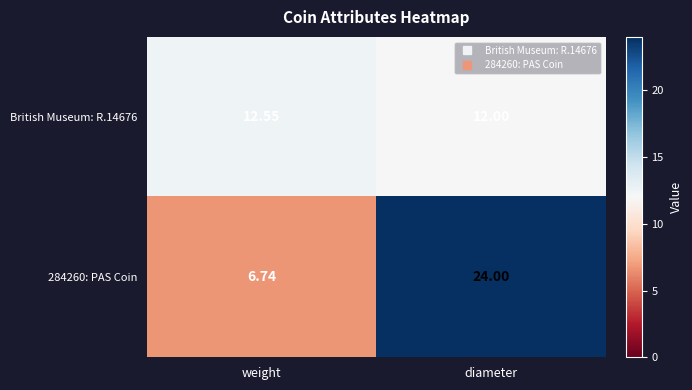

How many categories are shown in the chart?

2